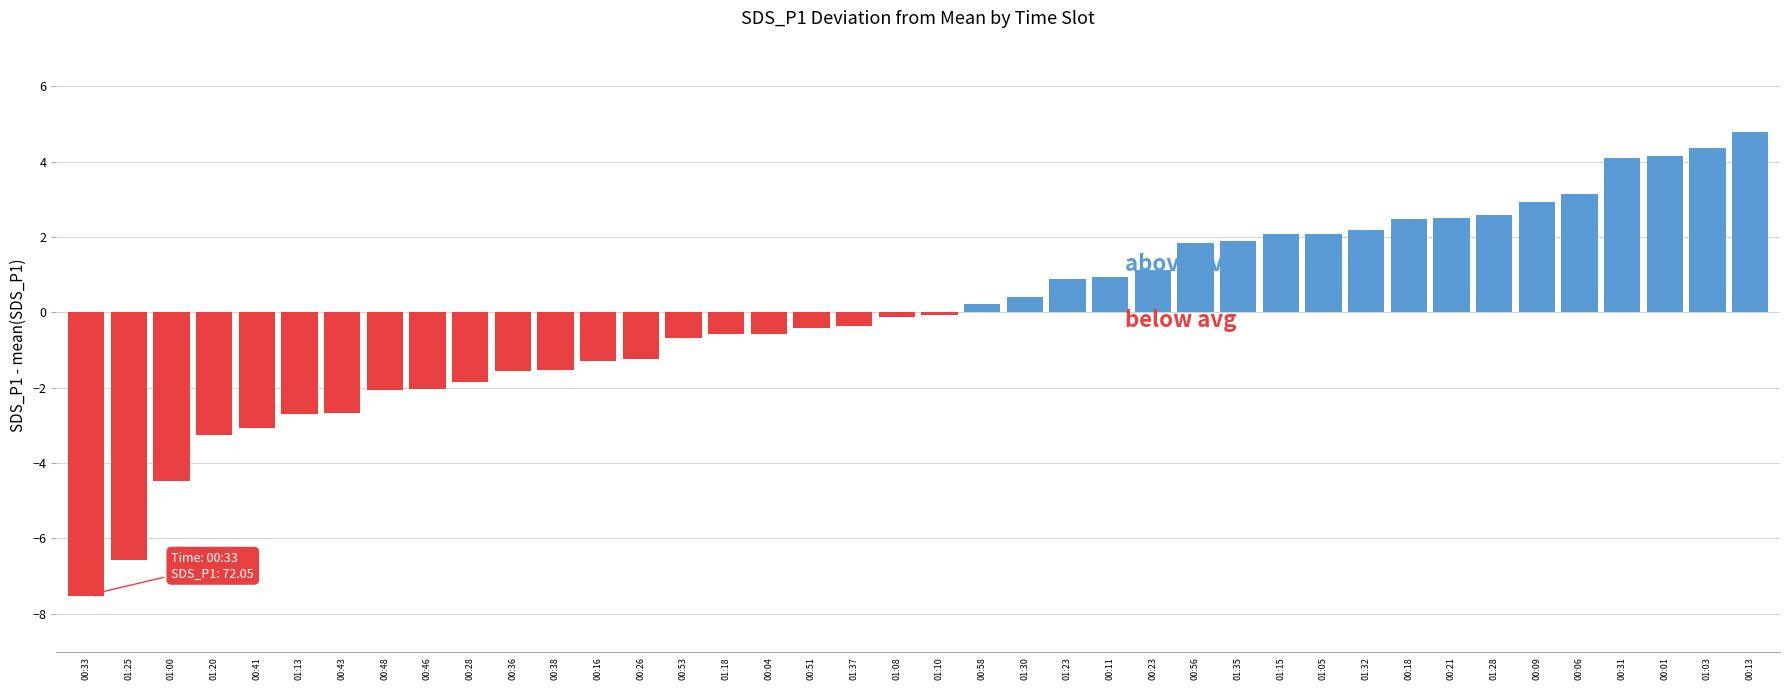

How many values are below 0?

21